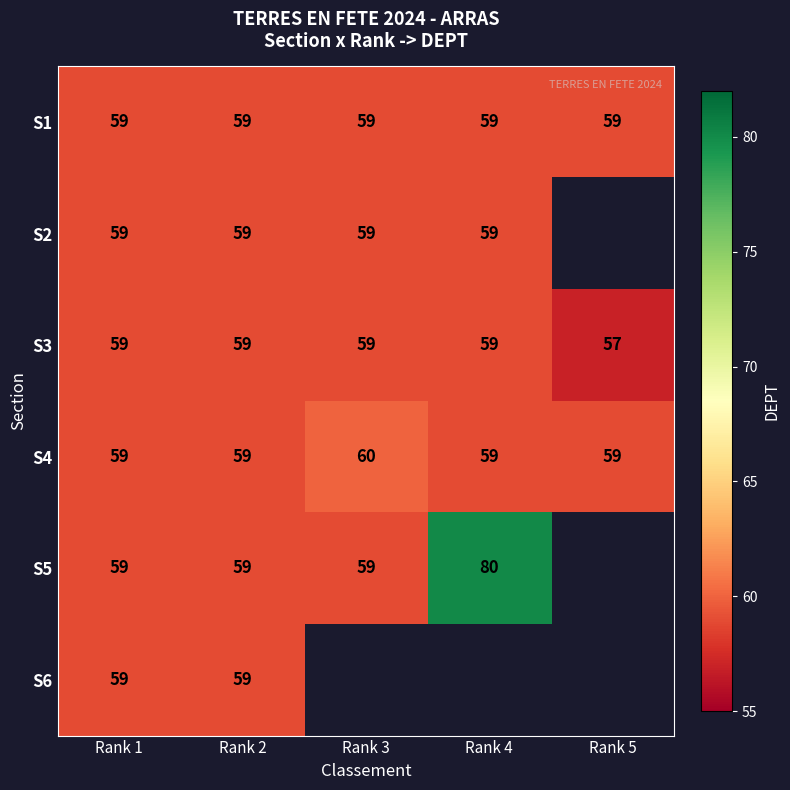

Is it true that S1 equals 39 at Rank 4?

False